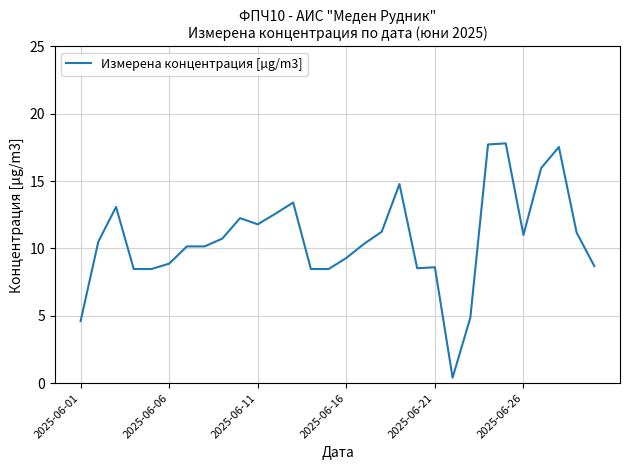

What is the greatest value displayed?

17.8